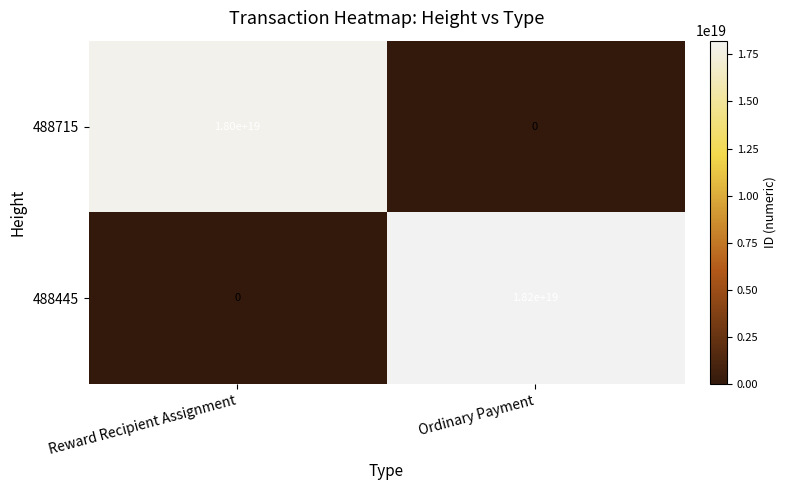

At which category is the sum across all series the highest?

Ordinary Payment